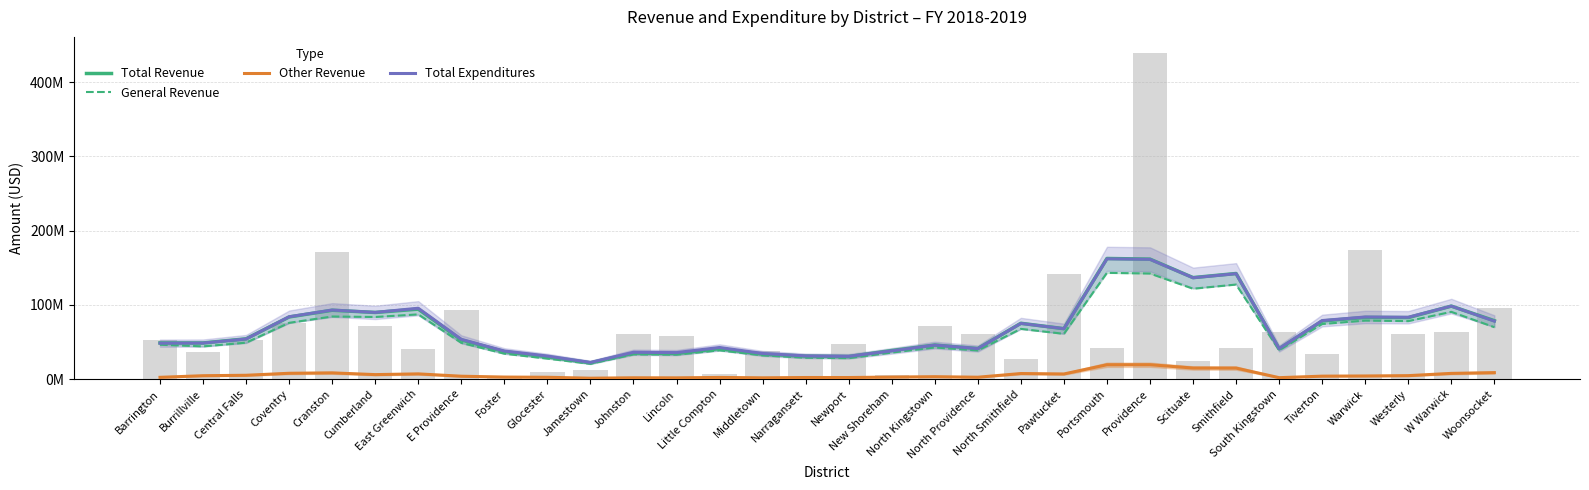

What is the average value of the General Revenue series?

62.7